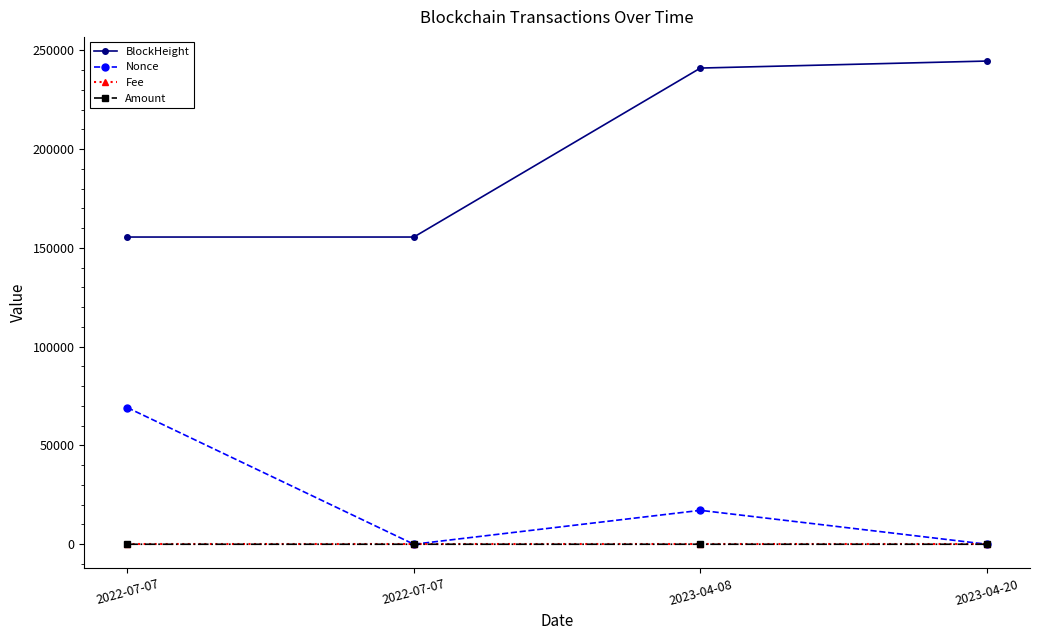

Which category has the lowest value in the Nonce series?

2022-07-07